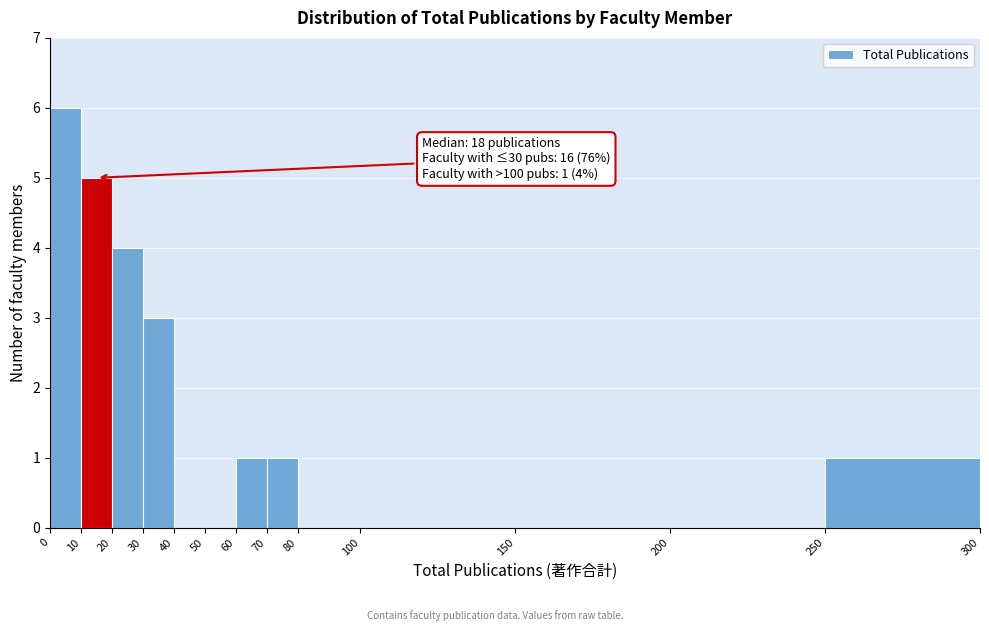

Which range on the x-axis has the tallest bar?

0 to 10